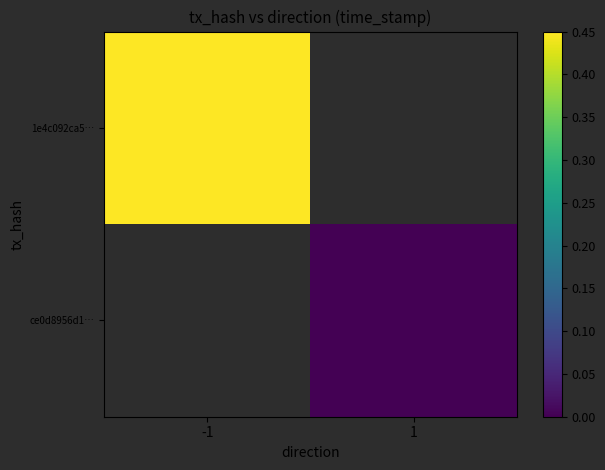

How many positive values does the 1e4c092ca5… series have?

1